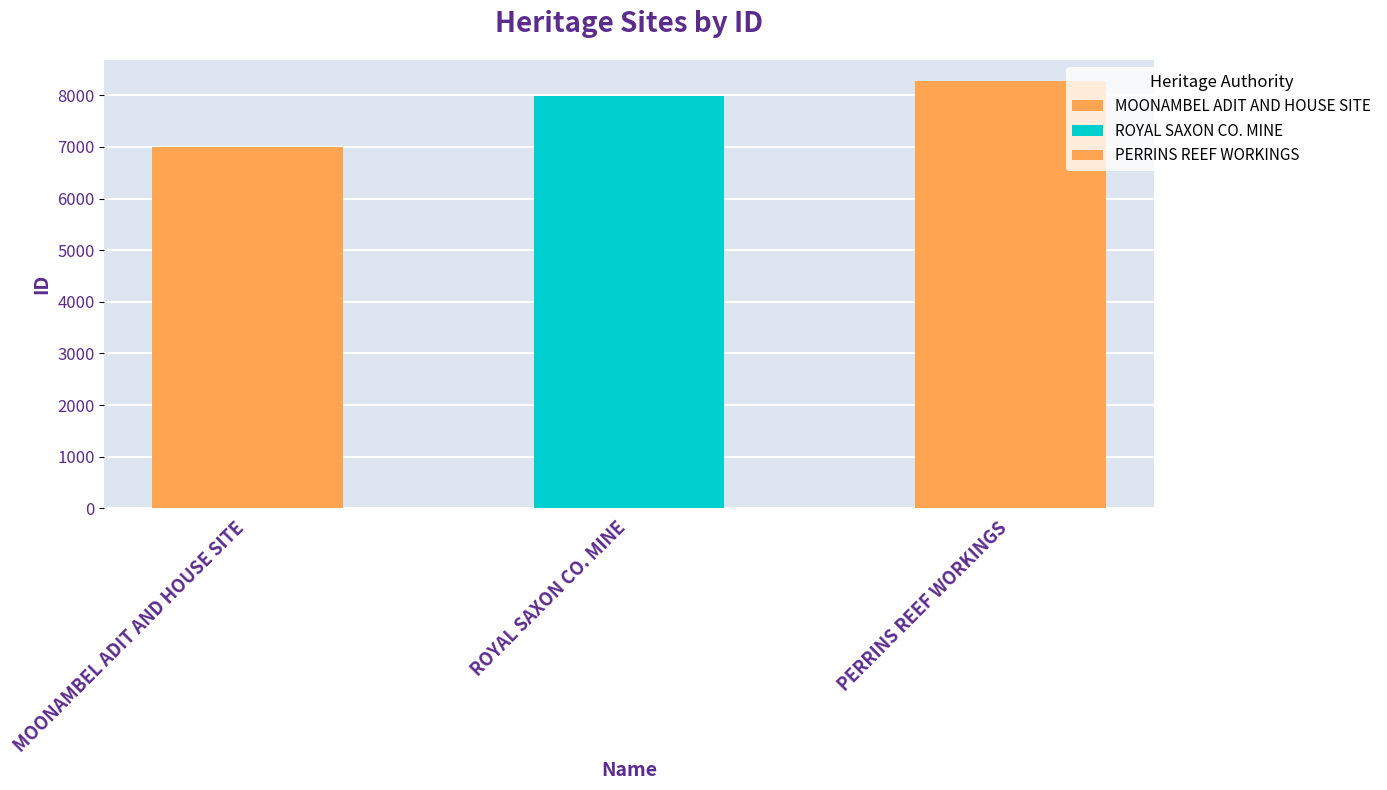

What is the difference between the second highest and minimum values?

982